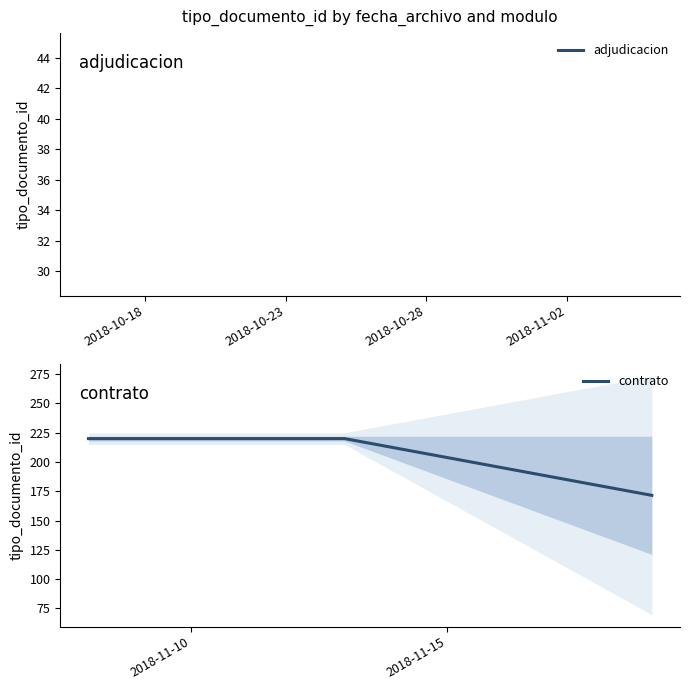

Reading right to left, what are all the values shown in this chart?

171.5	220.0	220.0